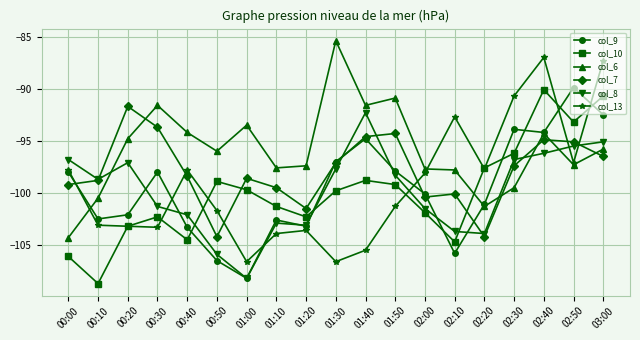

What position from the left is 02:40?

17